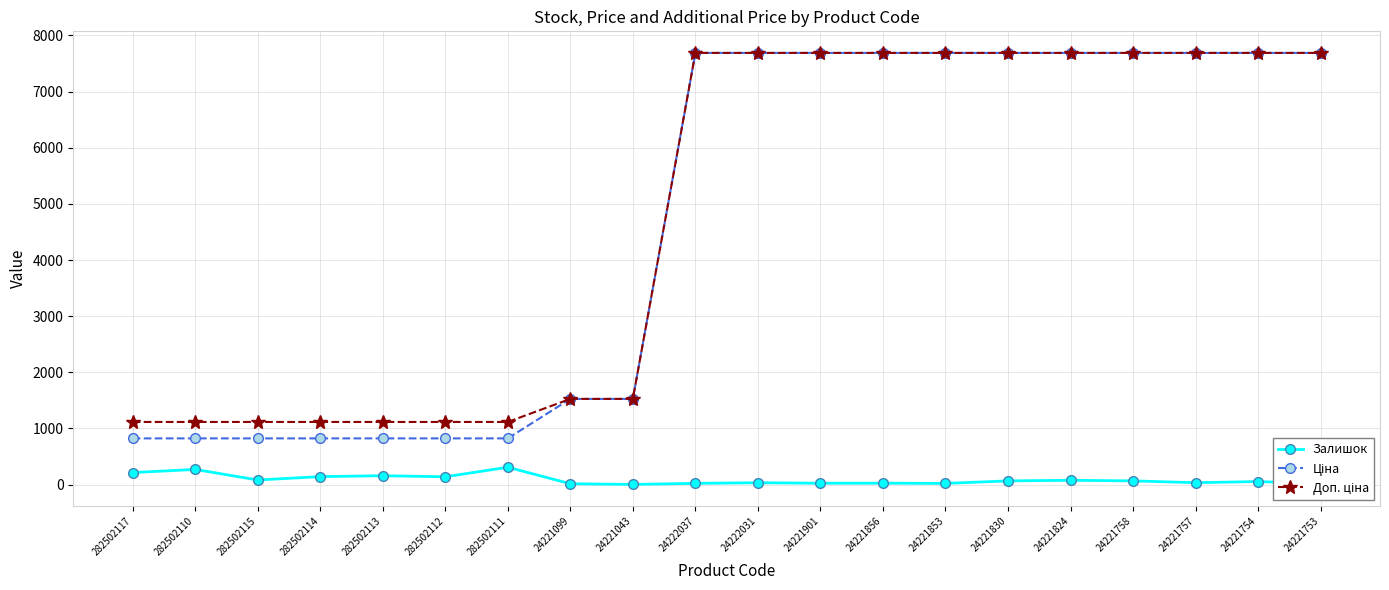

At how many categories does at least one series exceed 607?

20